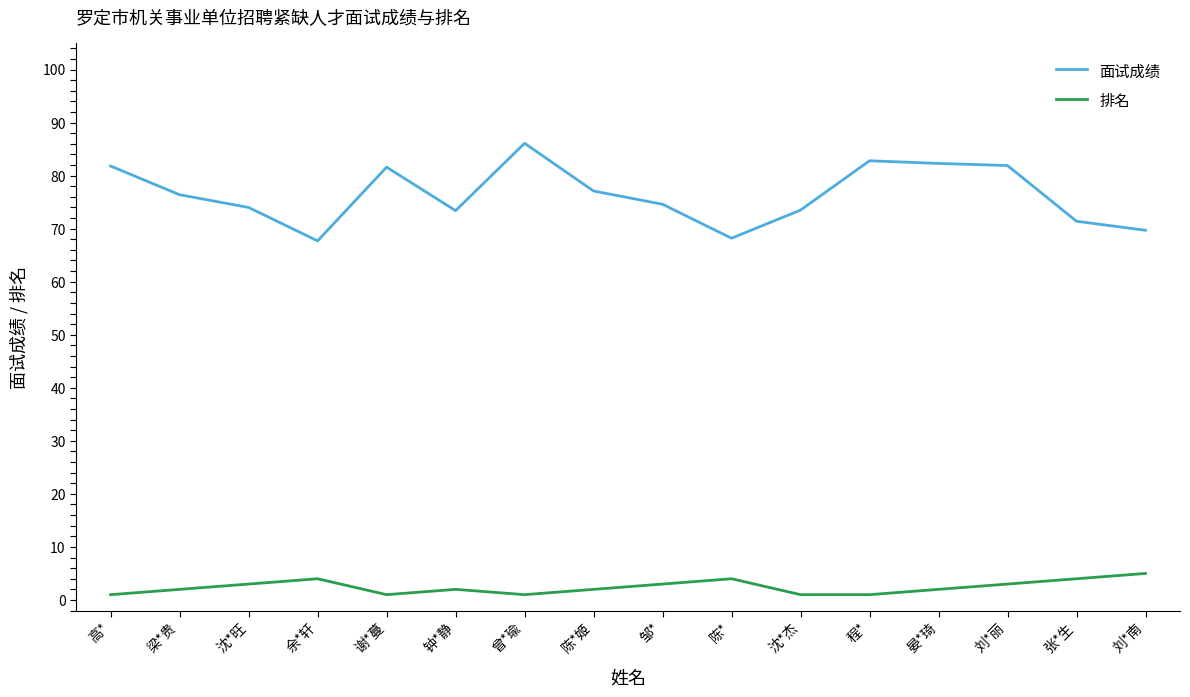

Which label corresponds to the largest value in the chart?

曾*瑜